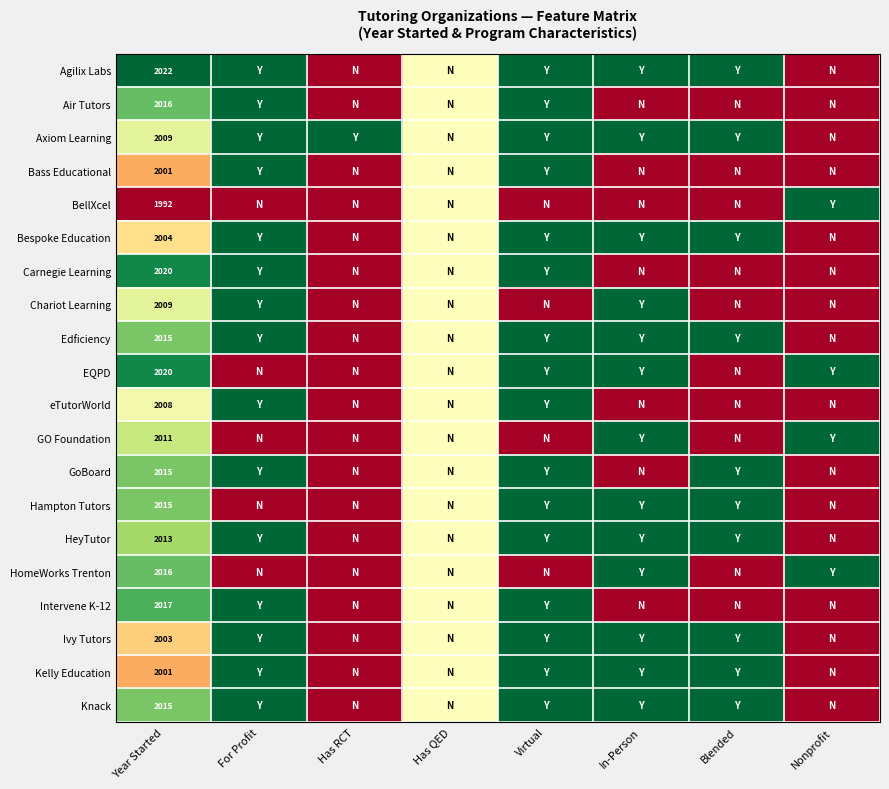

The Bass Educational series shows 2001.0 at Year Started. True or false?

True